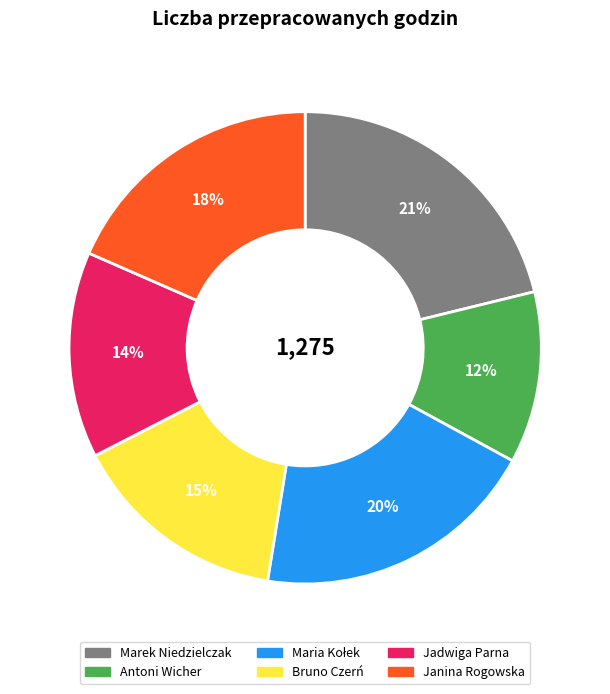

Does Marek Niedzielczak represent more than half of the total?

No